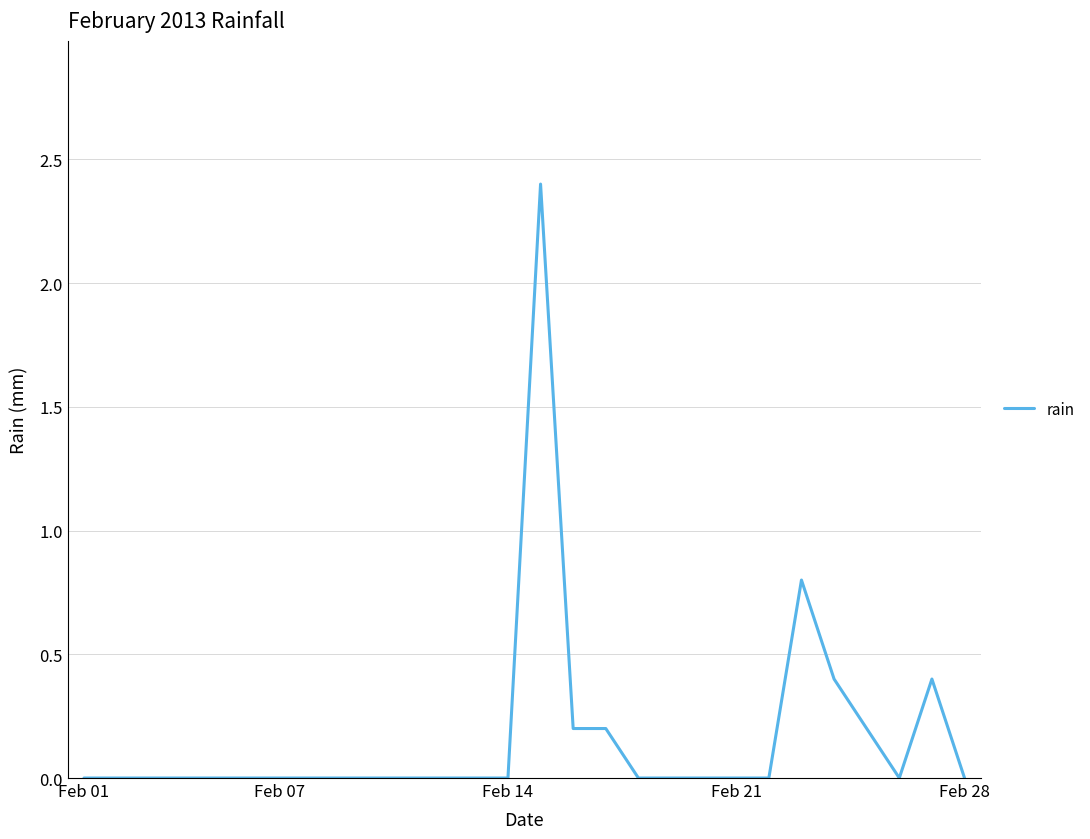

What is the difference between the maximum and minimum values?

2.4